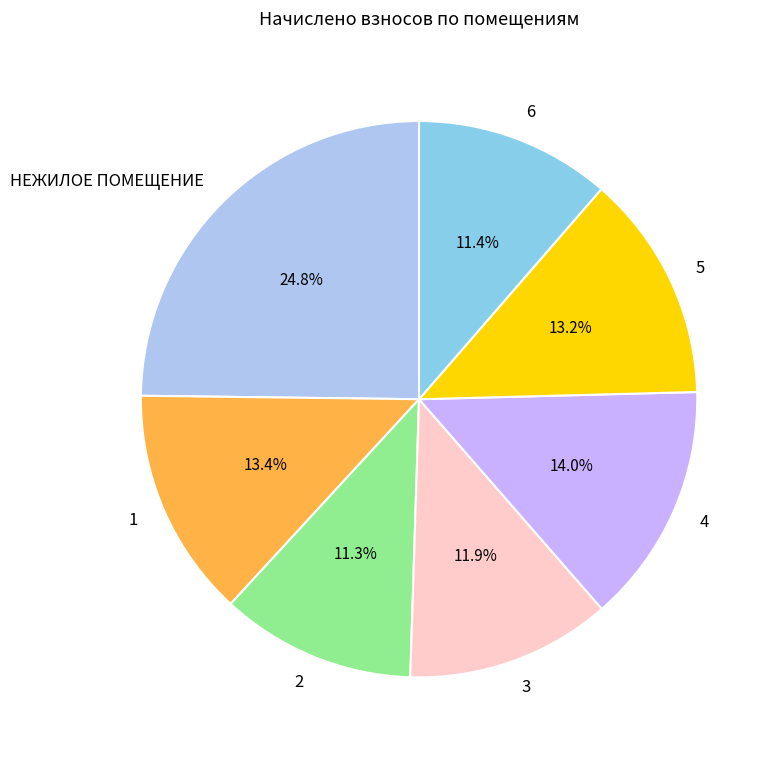

To the nearest percent, what portion does 1 represent?

13%